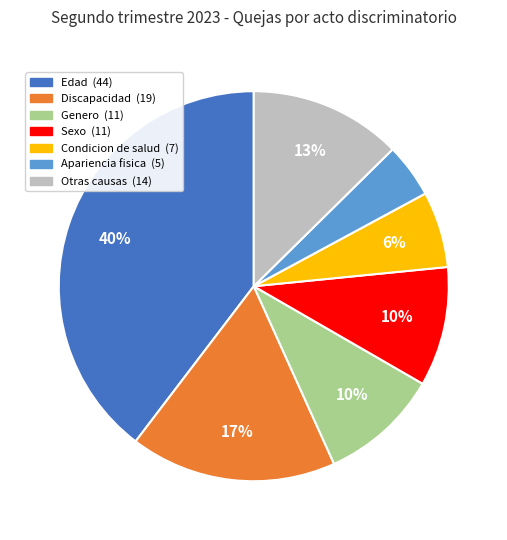

Is there a majority slice in this chart?

No